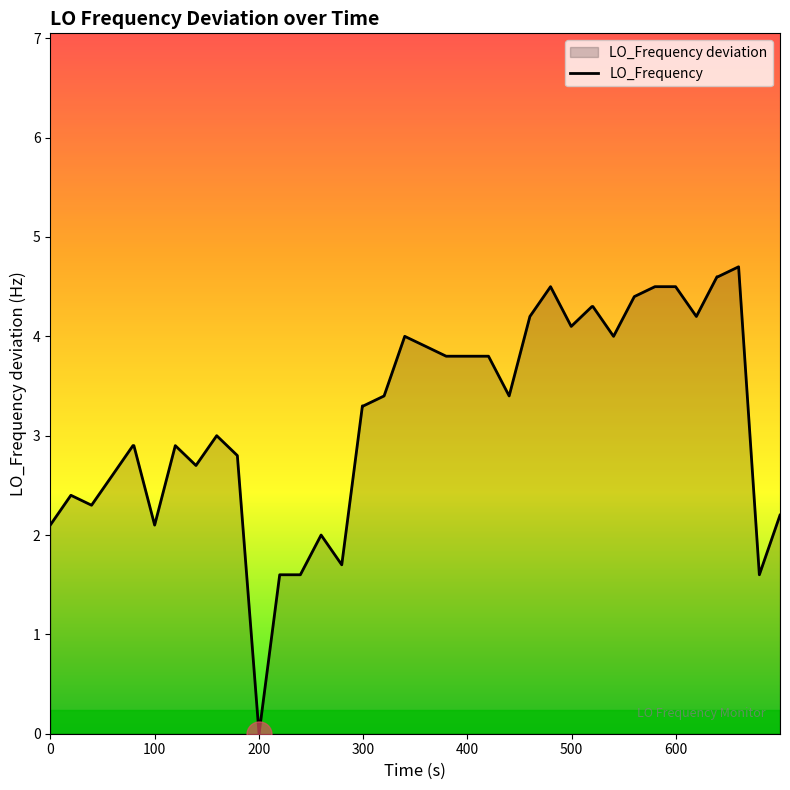

What is the greatest value displayed?

4.7